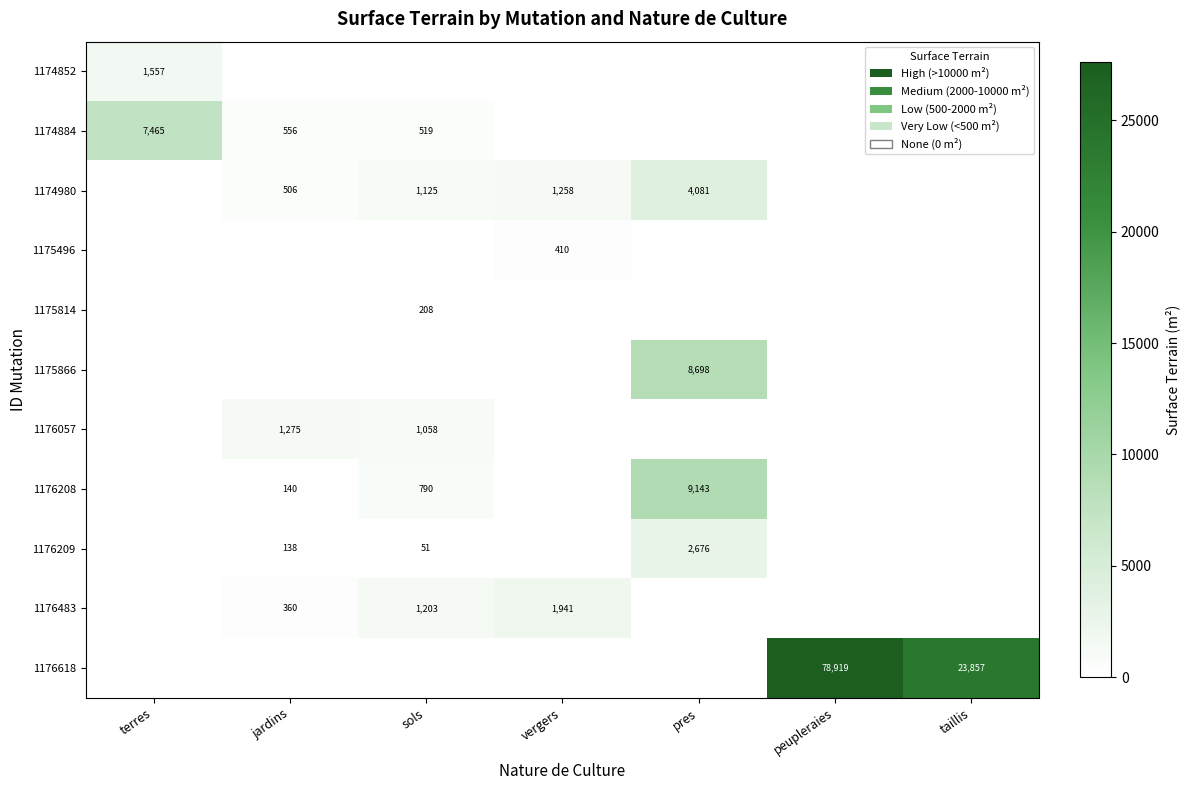

True or false: 1174980 has a value of 735 at vergers.

False